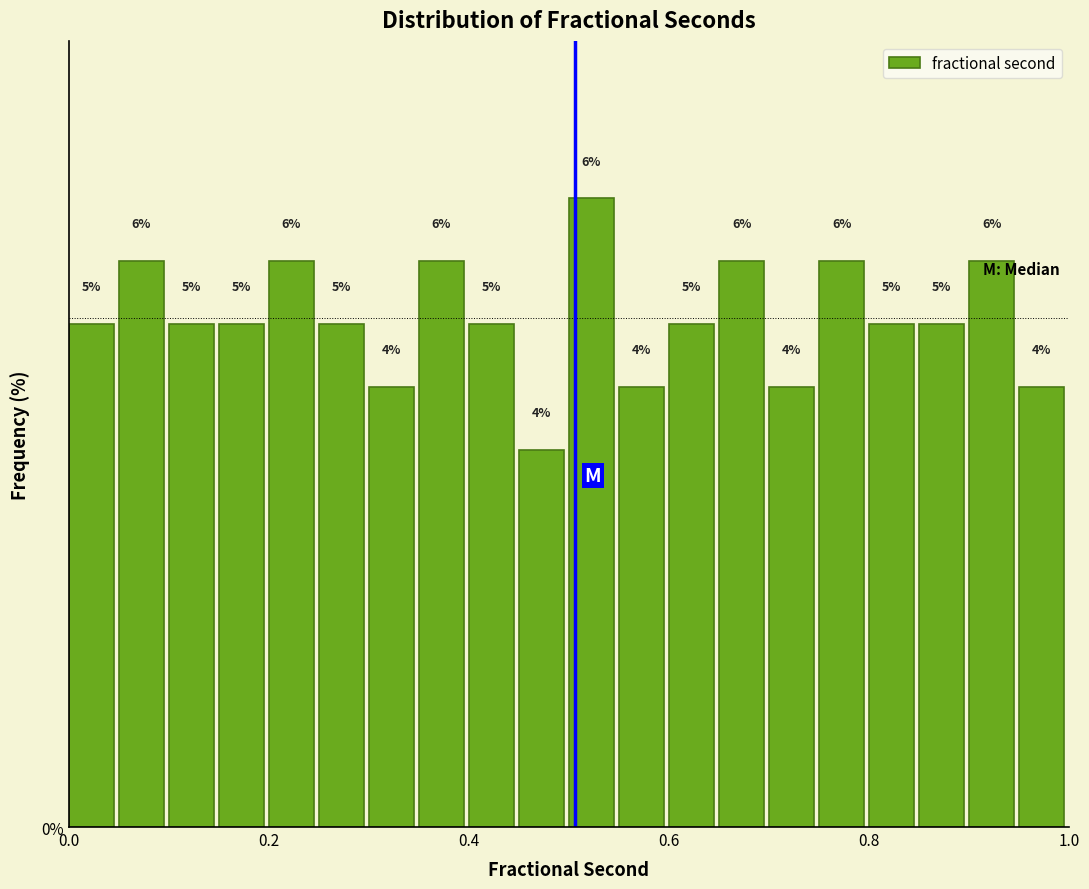

Read against the x-axis, roughly where is the centre of the tallest bar?

0.52